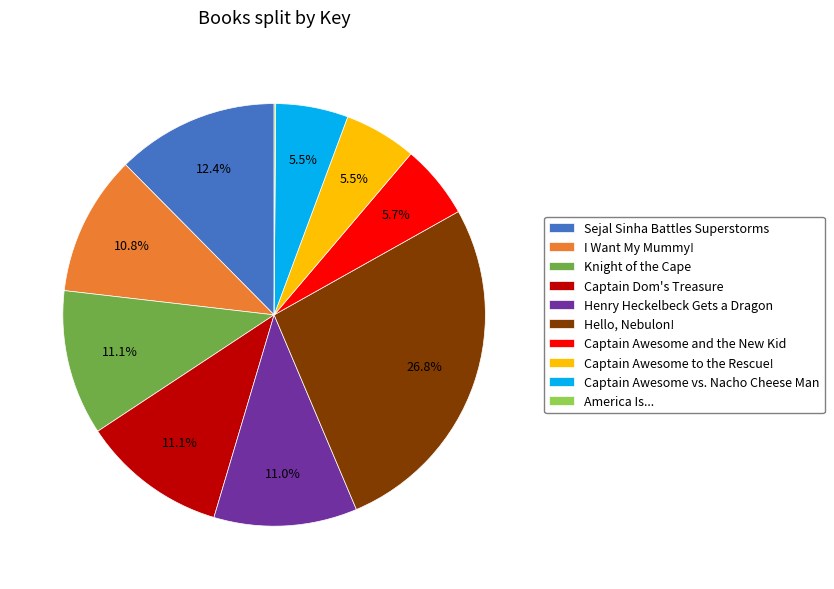

Which has a higher value, Captain Dom's Treasure or Captain Awesome and the New Kid?

Captain Dom's Treasure